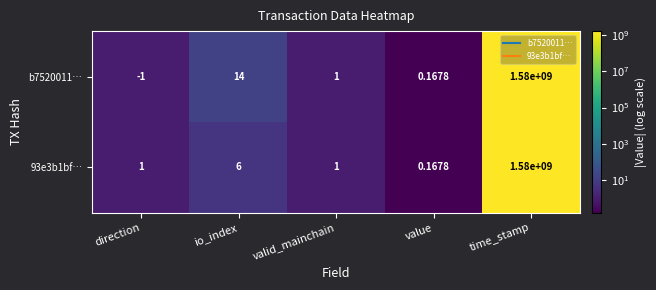

Where is b7520011… nearest to the value 789999999?

io_index